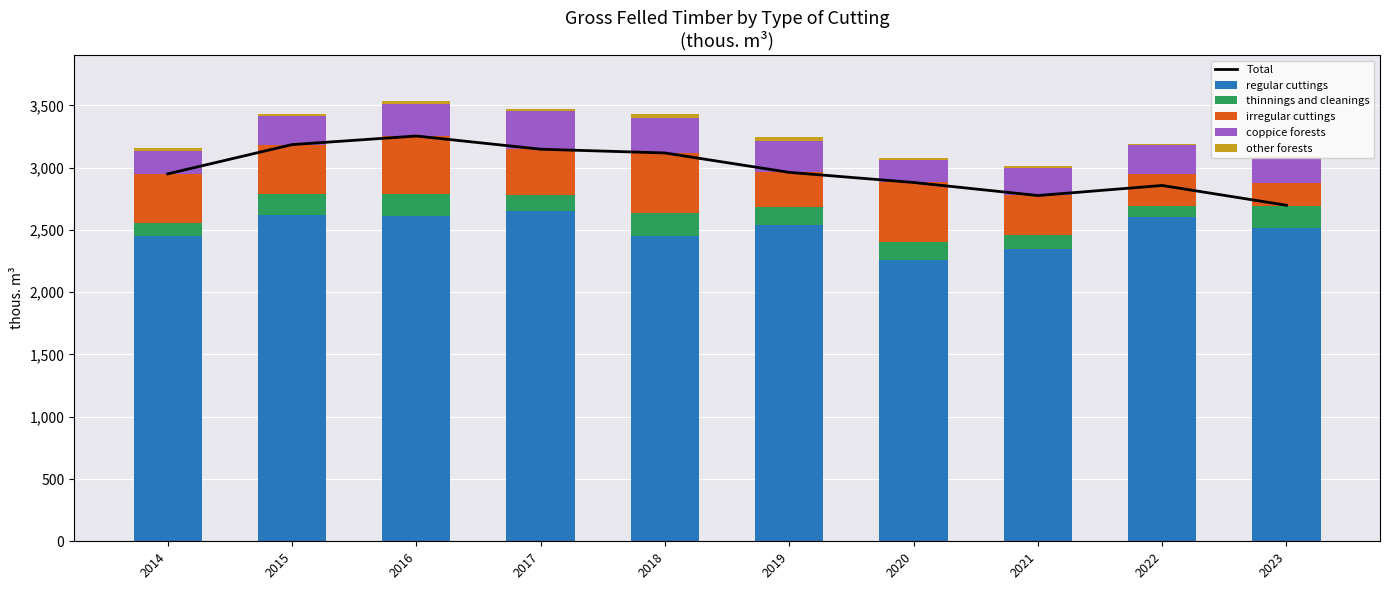

What is the difference between the maximum and second lowest values in the regular cuttings series?

304.0